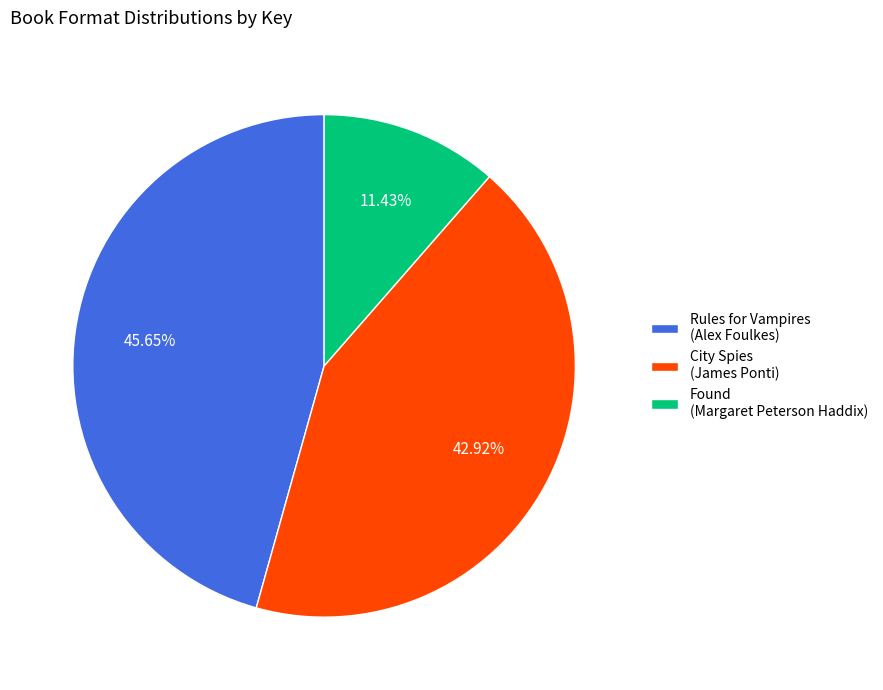

Rank the categories by value from lowest to highest.

Found (Margaret Peterson Haddix), City Spies (James Ponti), Rules for Vampires (Alex Foulkes)